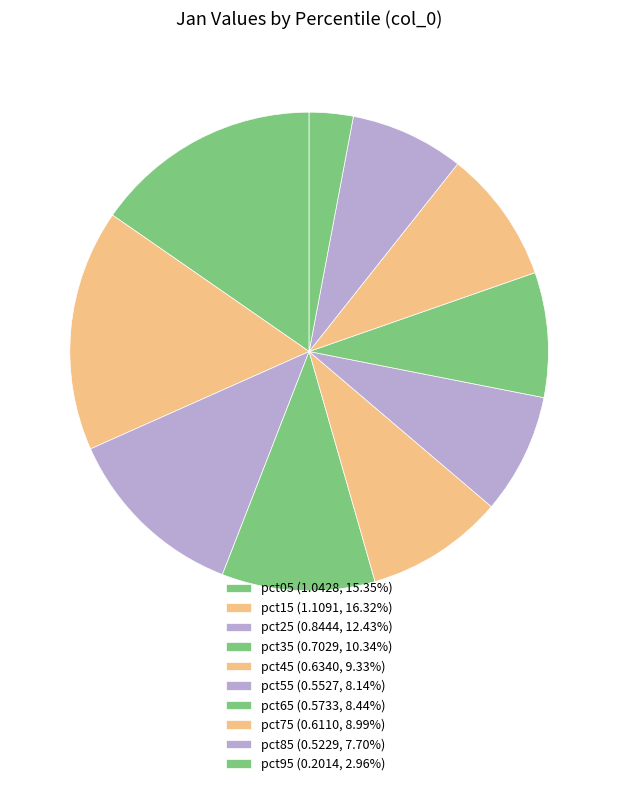

Which slice is the largest?

pct15